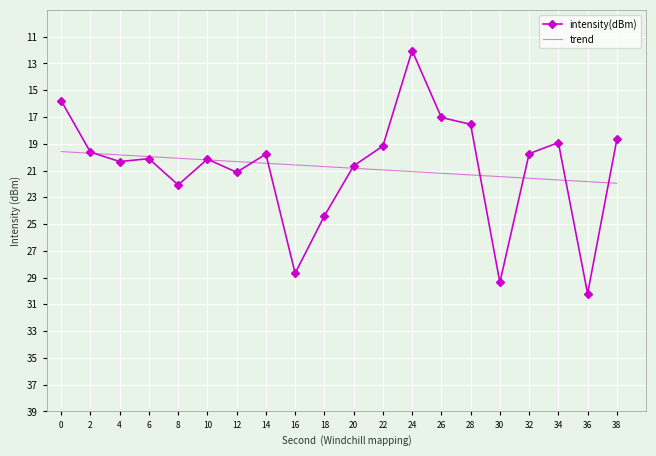

What are all the series names shown in the legend?

intensity(dBm), trend